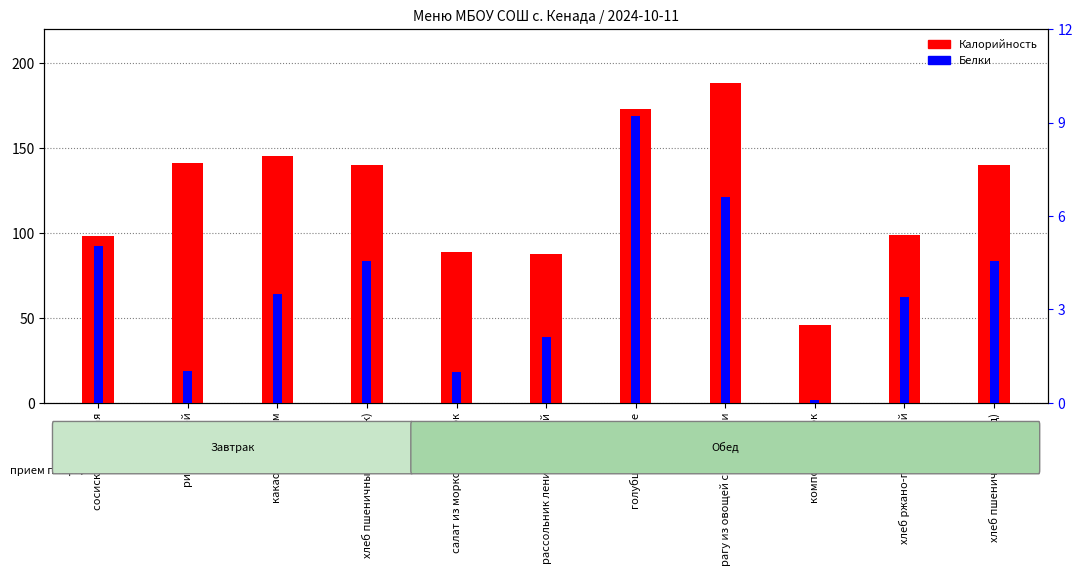

List the labels in order of Белки value, largest first.

голубцы ленивые, рагу из овощей с кабачками, сосиска отварная, хлеб пшеничный (завтрак), хлеб пшеничный (обед), какао с молоком, хлеб ржано-пшеничный, рассольник ленинградский, рис отварной, салат из моркови и яблок, компот из яблок